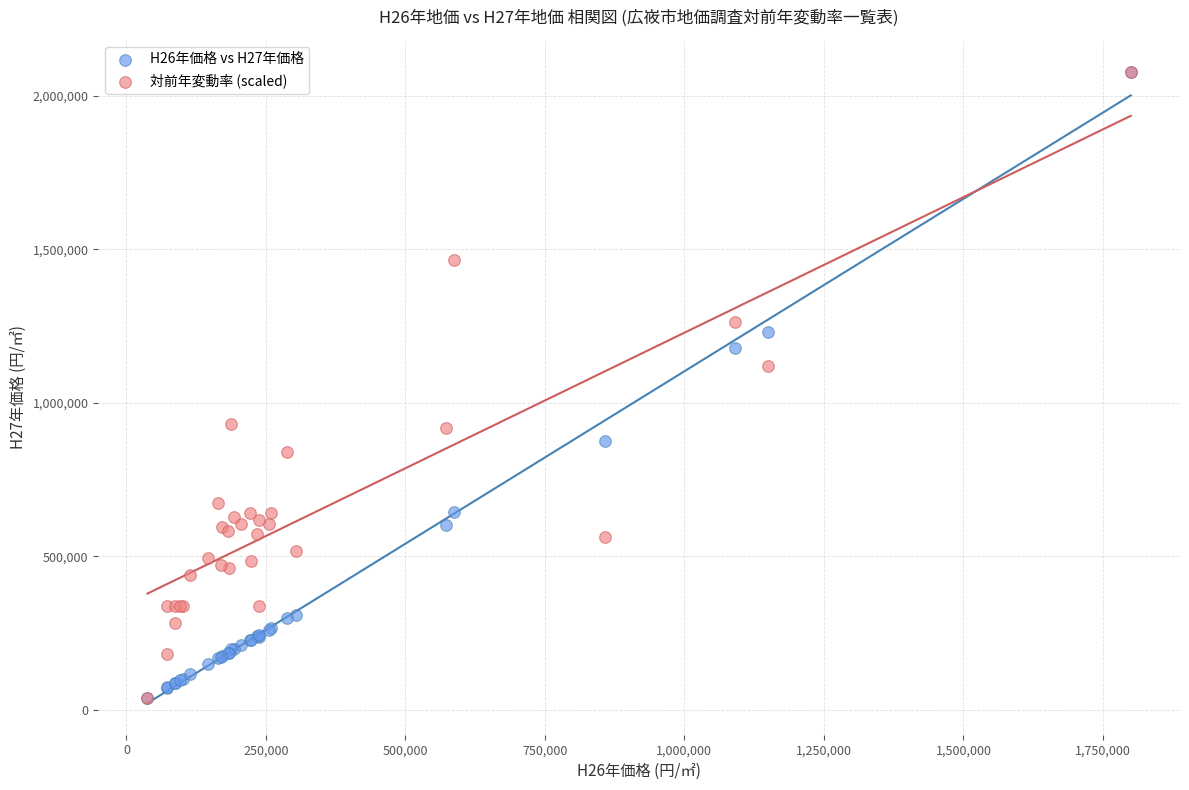

Across all series, what Y value is closest to 1058350?

1119760.7